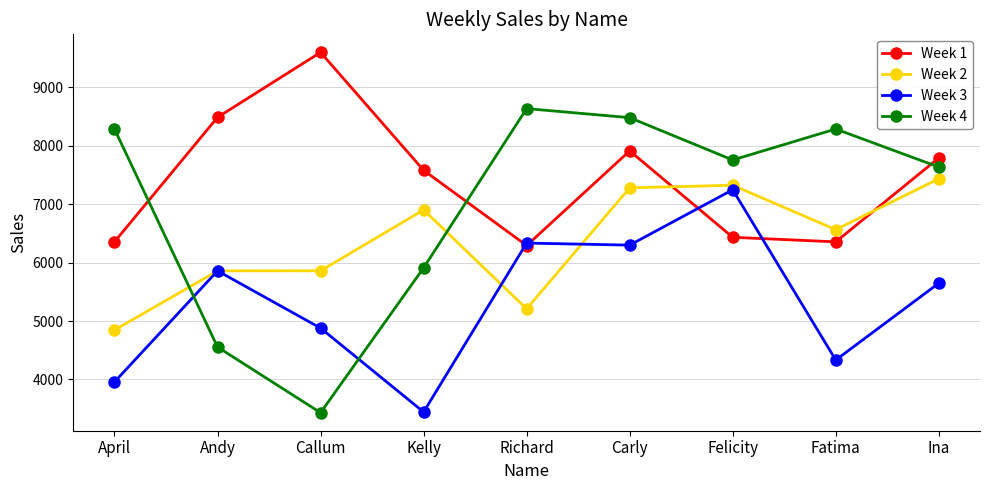

What is the difference between the highest and lowest values at Kelly?

4134